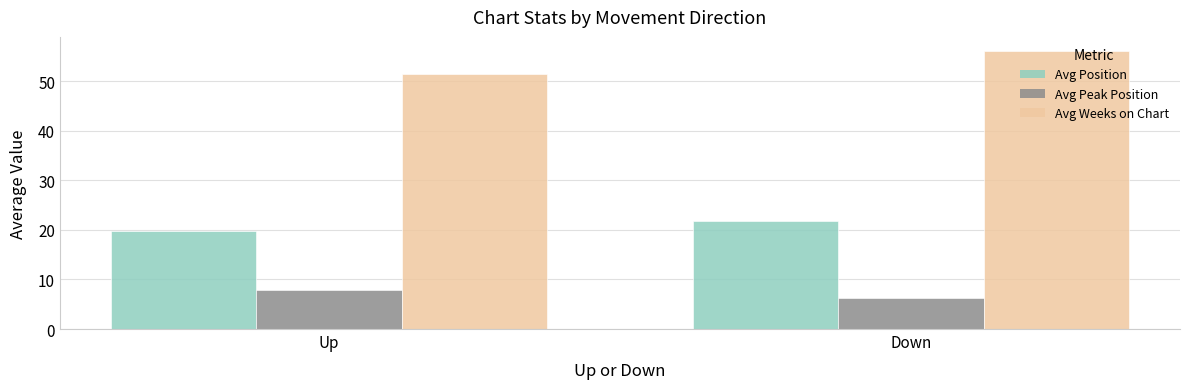

List the series in order of their peak value, highest first.

Avg Weeks on Chart, Avg Position, Avg Peak Position